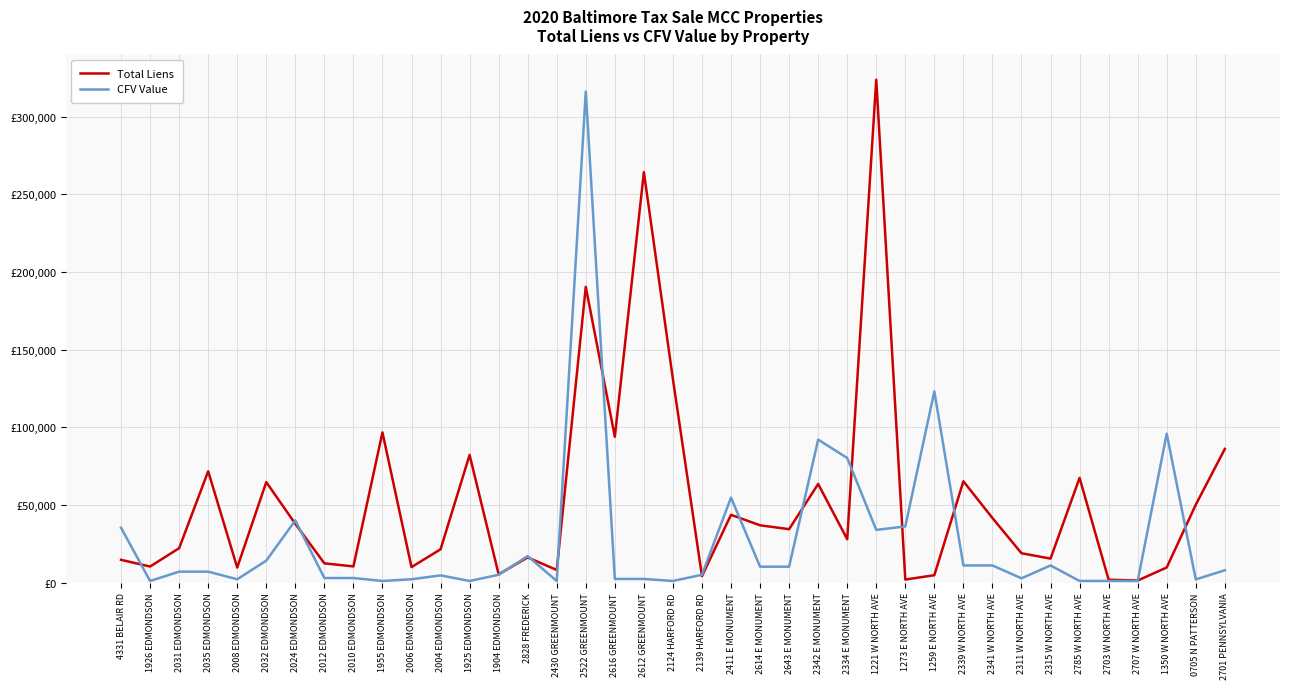

Is this an area chart (filled region under the line)?

No